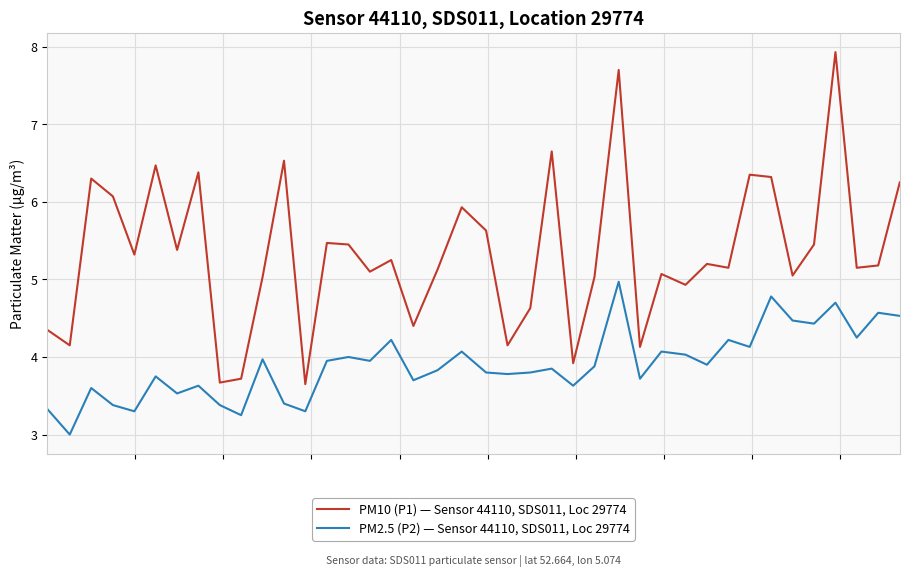

How many distinct data groups are displayed?

2